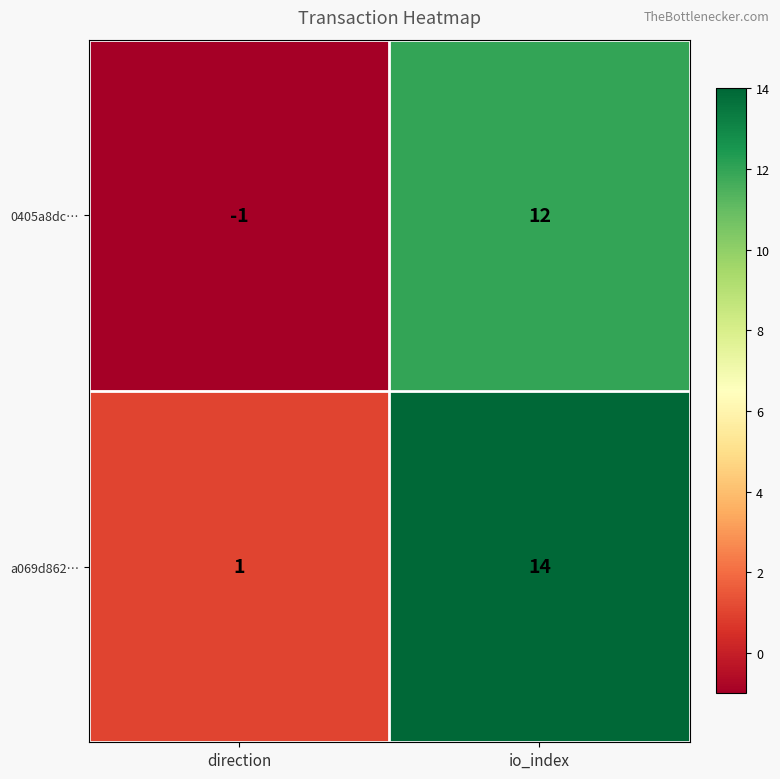

Reading left to right, extract all data points from this chart.

0405a8dc…: -1	12
a069d862…: 1	14